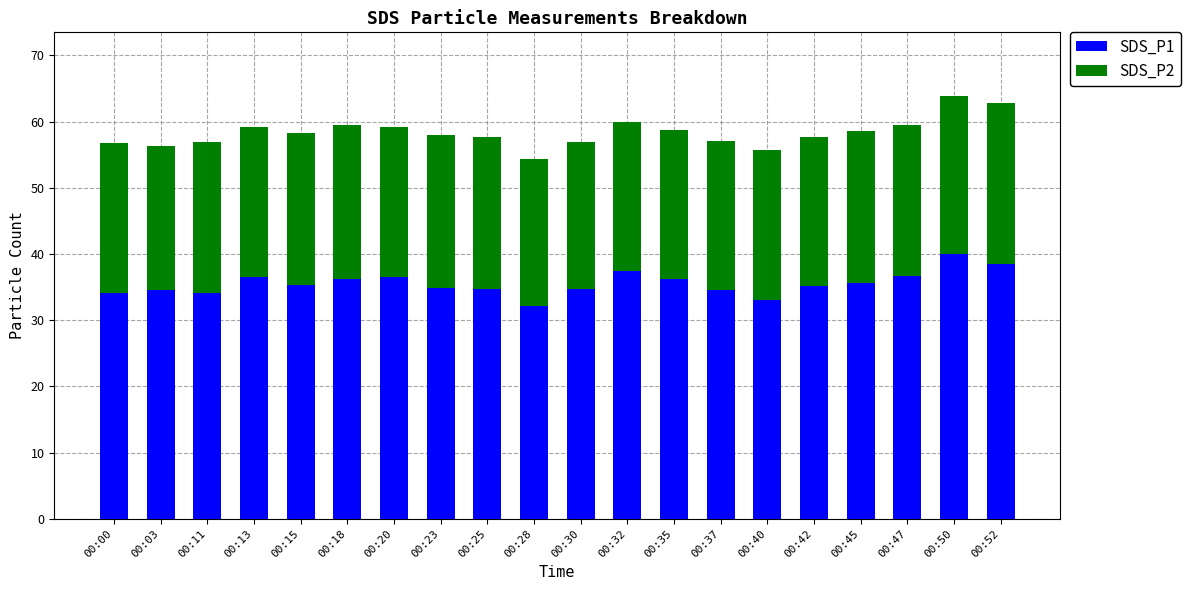

What is the maximum value for SDS_P1?

40.0